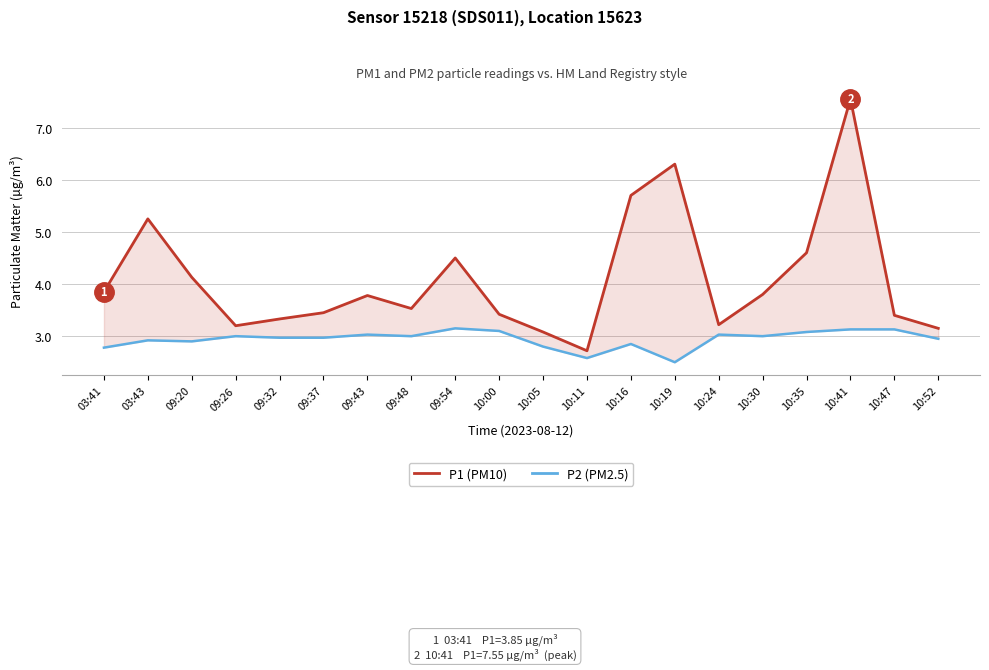

At which category does the chart reach its minimum across all series?

10:19